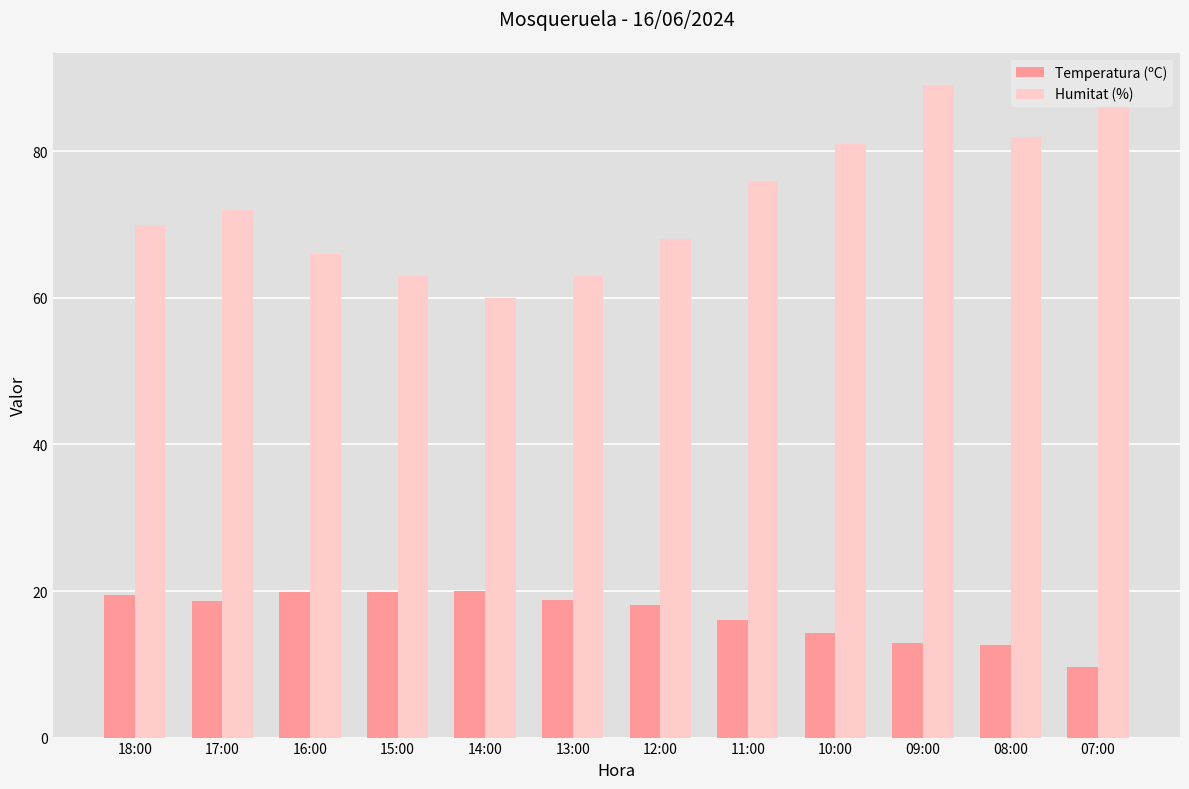

Which series has the largest range (max minus min)?

Humitat (%)